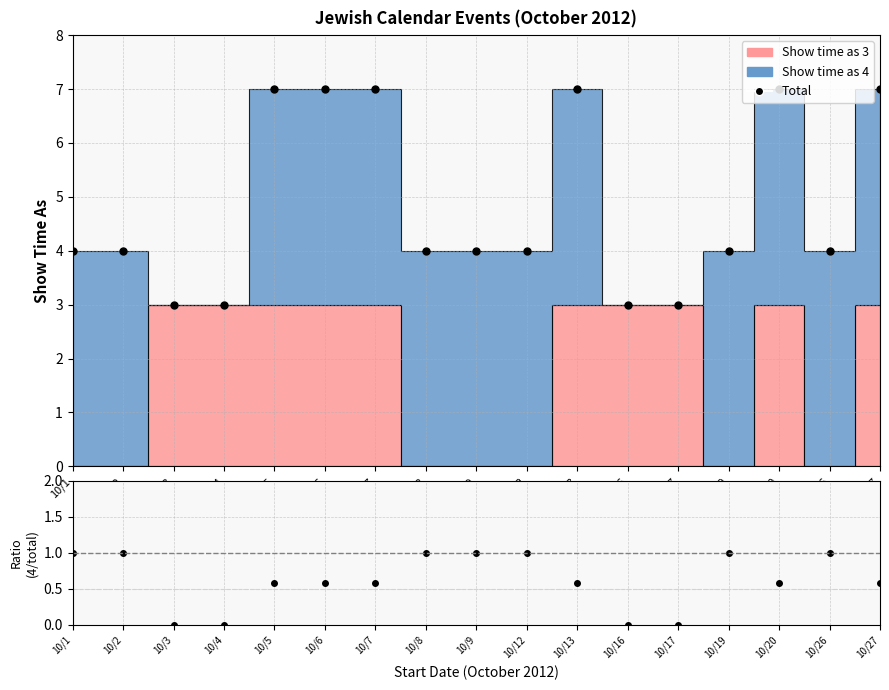

True or false: Total and Ratio (4 / total) intersect in this chart.

False